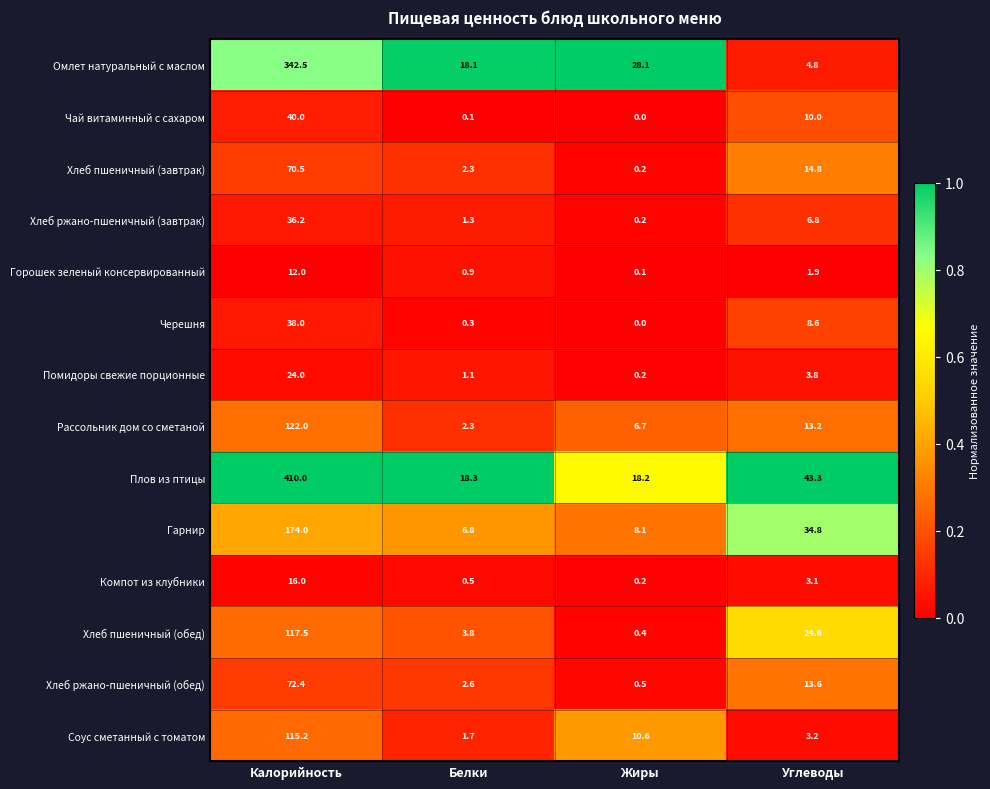

Between Калорийность and Белки, which series saw the biggest shift?

Плов из птицы